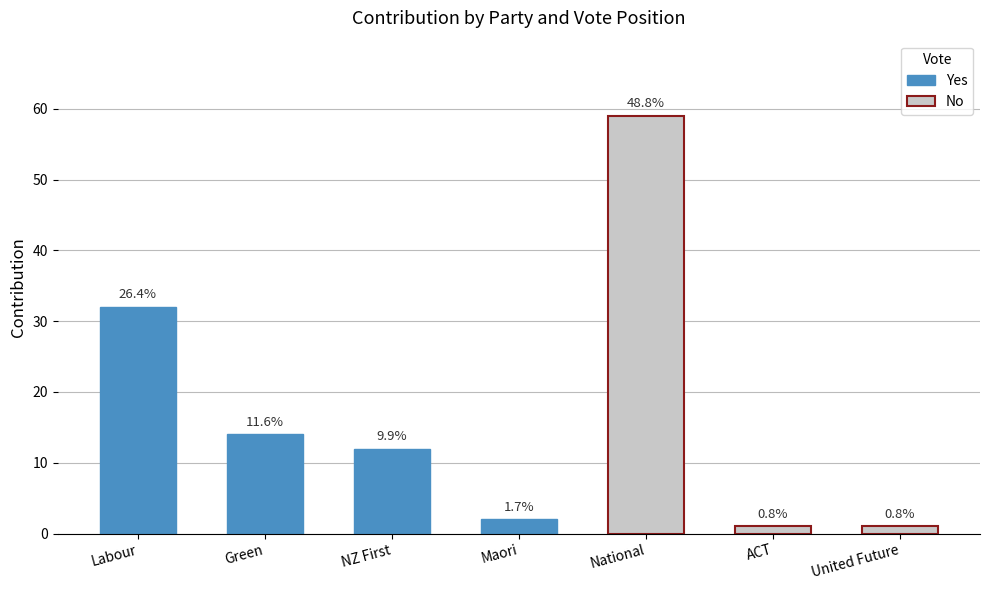

What value does the data have at 4?

59